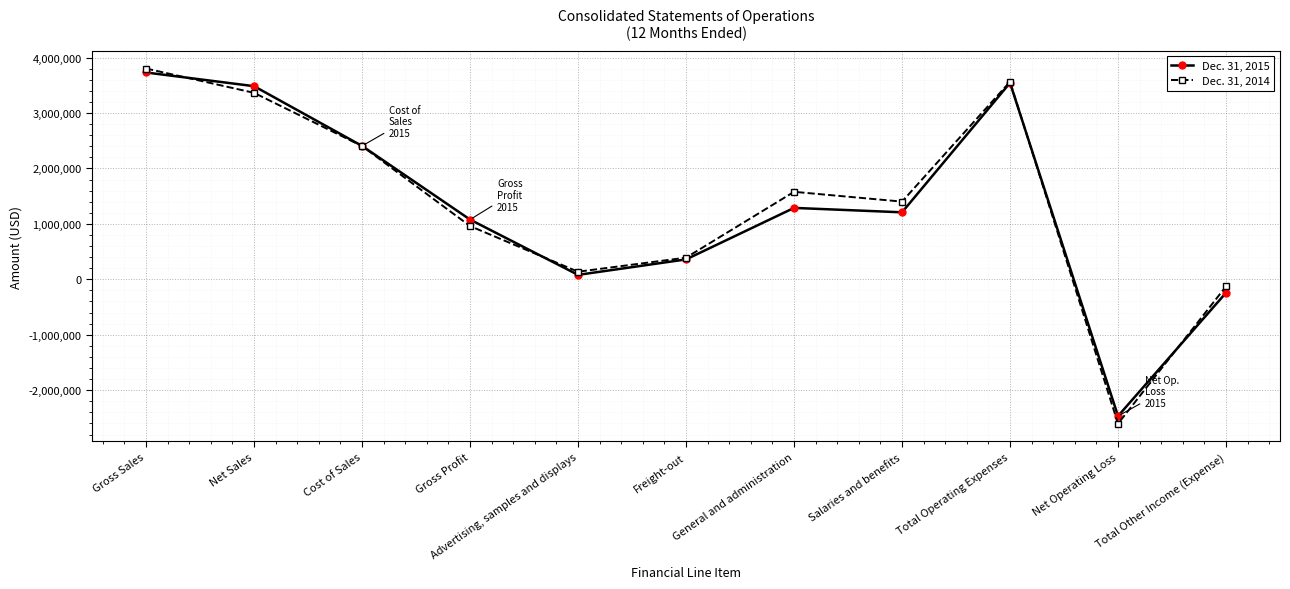

At which category does the chart reach its peak across all series?

Gross Sales